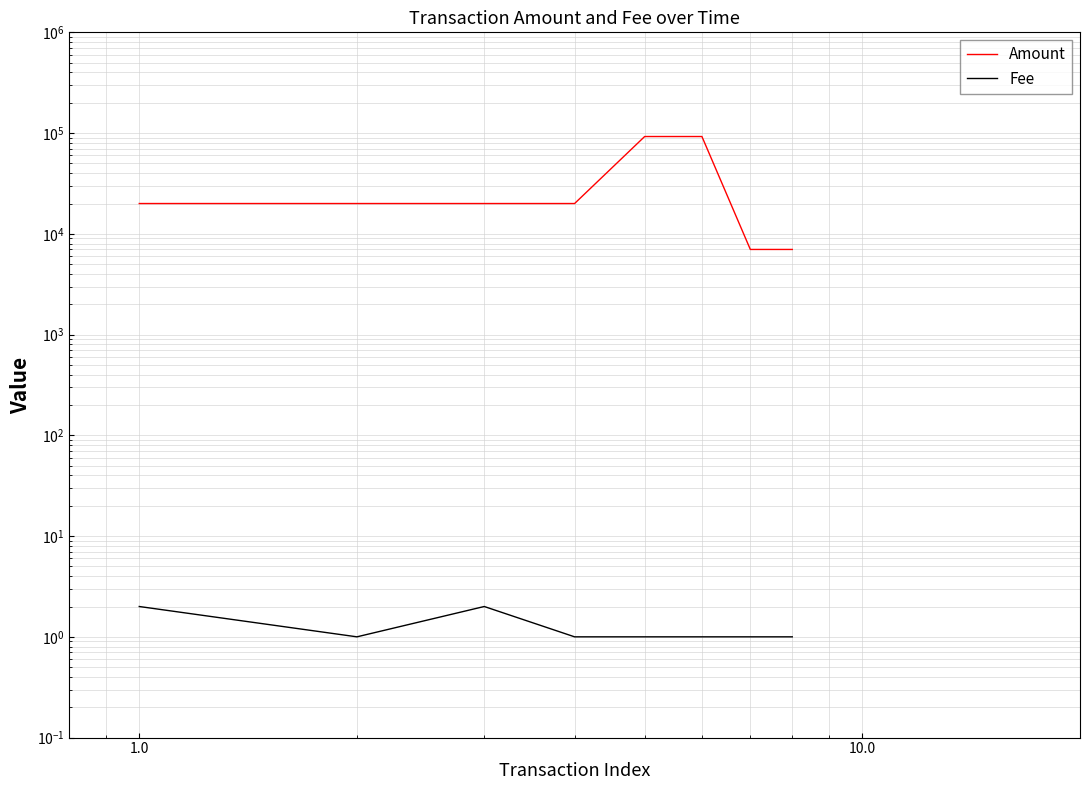

Between 1.0 and 10.0, which is larger?

1.0